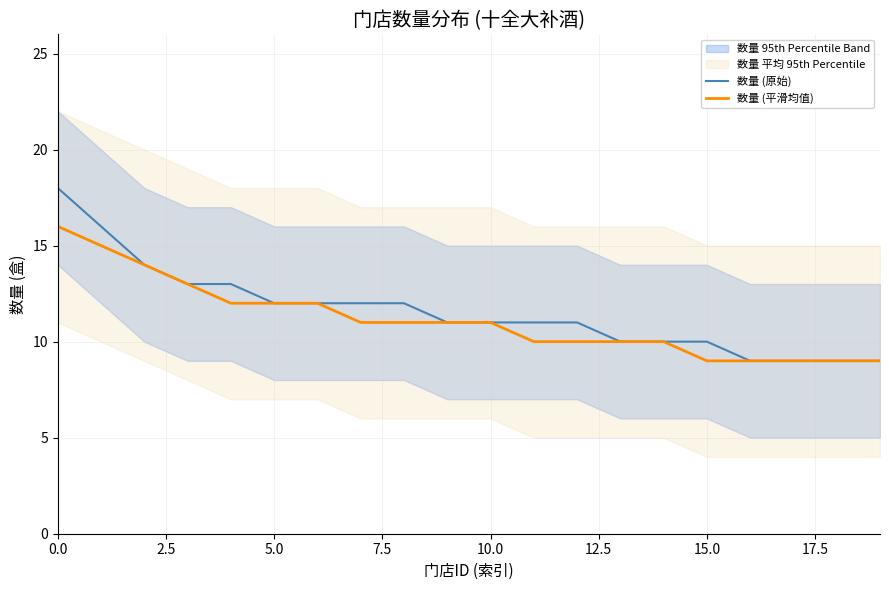

What is the minimum value shown in the chart?

9